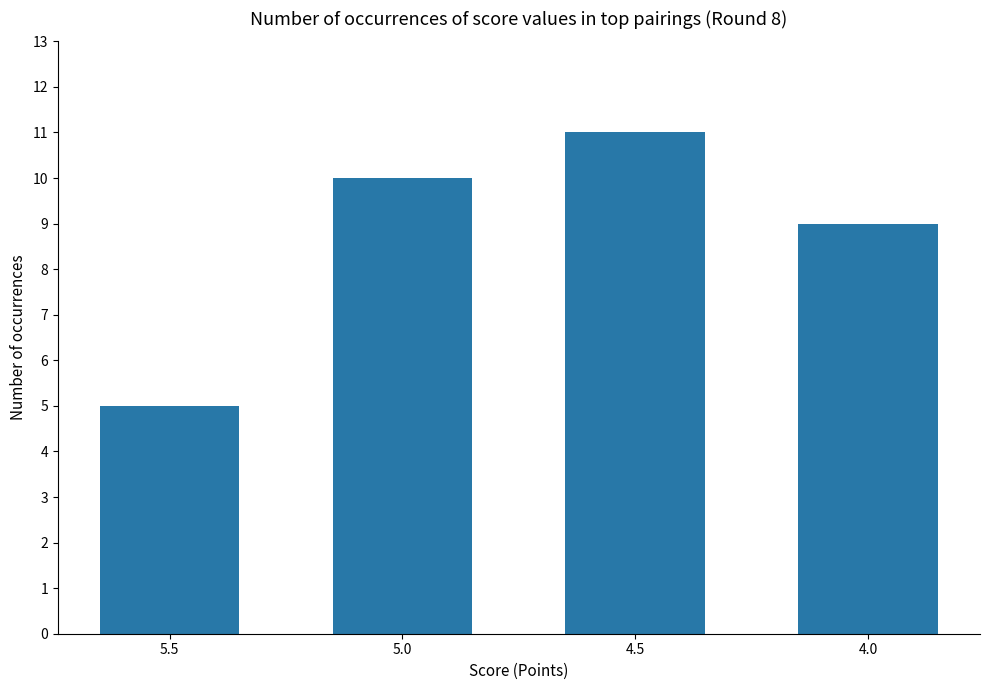

Between 5.0 and 5.5, which is larger?

5.0